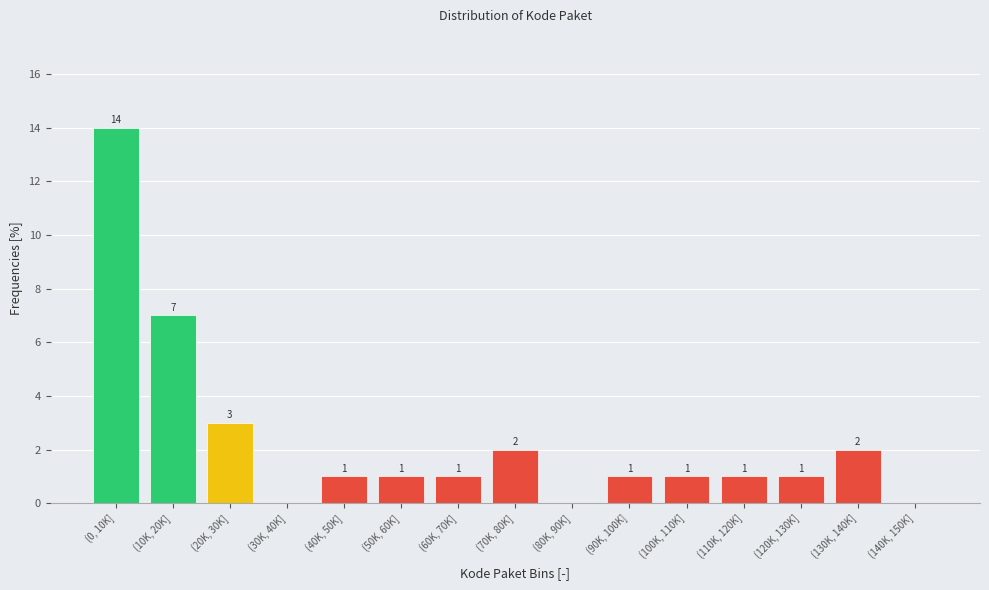

Reading right to left, list all the values displayed in this chart.

(140K, 150K]=0	(130K, 140K]=2	(120K, 130K]=1	(110K, 120K]=1	(100K, 110K]=1	(90K, 100K]=1	(80K, 90K]=0	(70K, 80K]=2	(60K, 70K]=1	(50K, 60K]=1	(40K, 50K]=1	(30K, 40K]=0	(20K, 30K]=3	(10K, 20K]=7	(0, 10K]=14